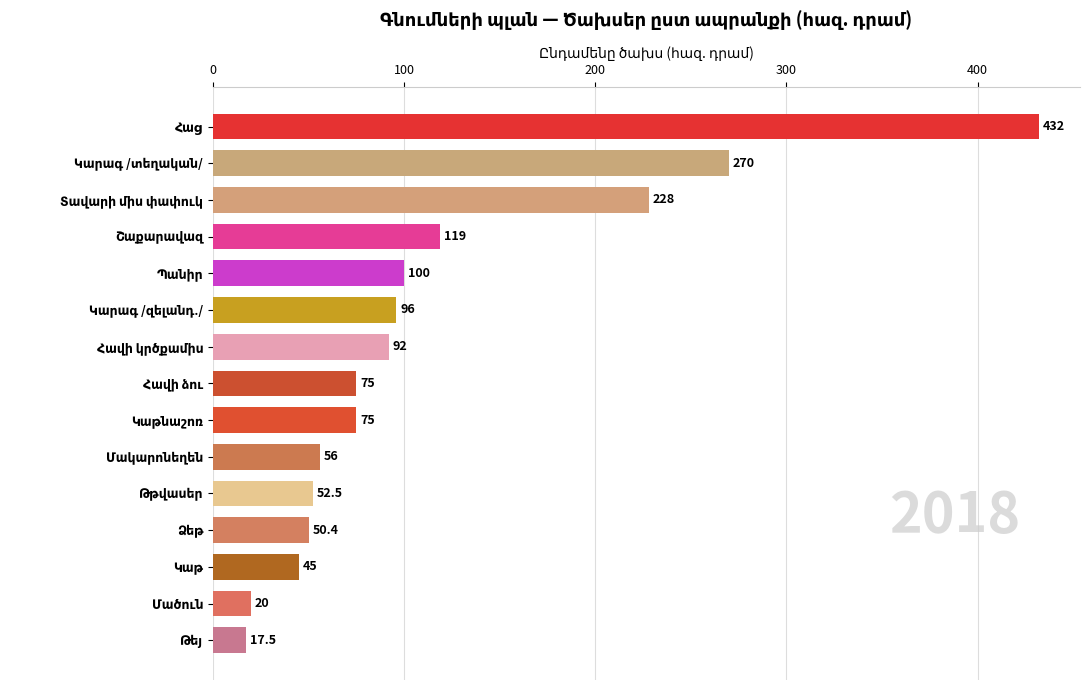

How many values are below 75?

6